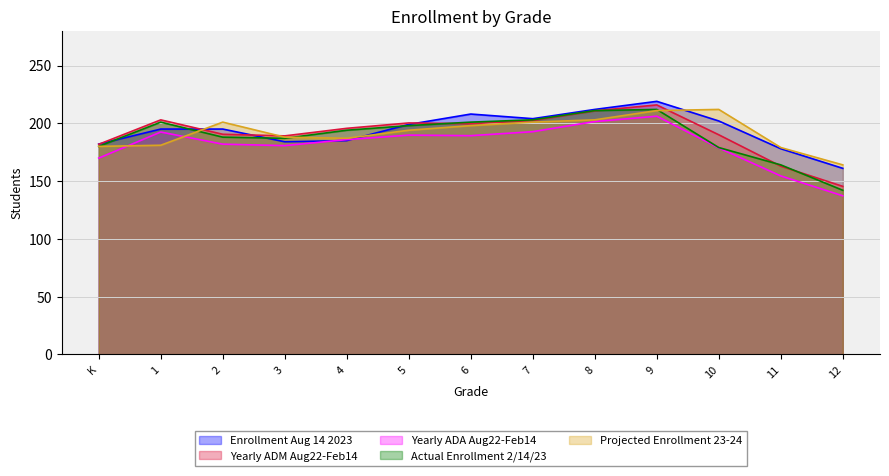

How many values in the Enrollment Aug 14 2023 series exceed 195?

6